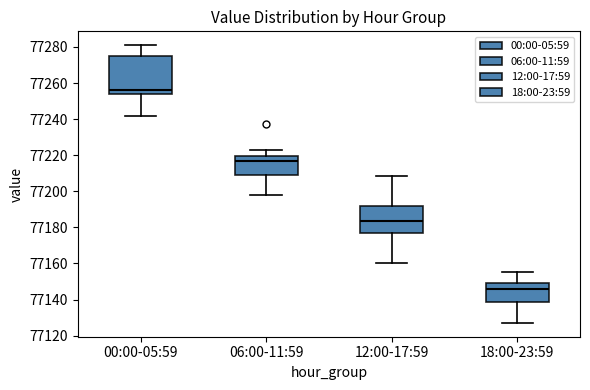

Which box's median line is the lowest?

18:00-23:59